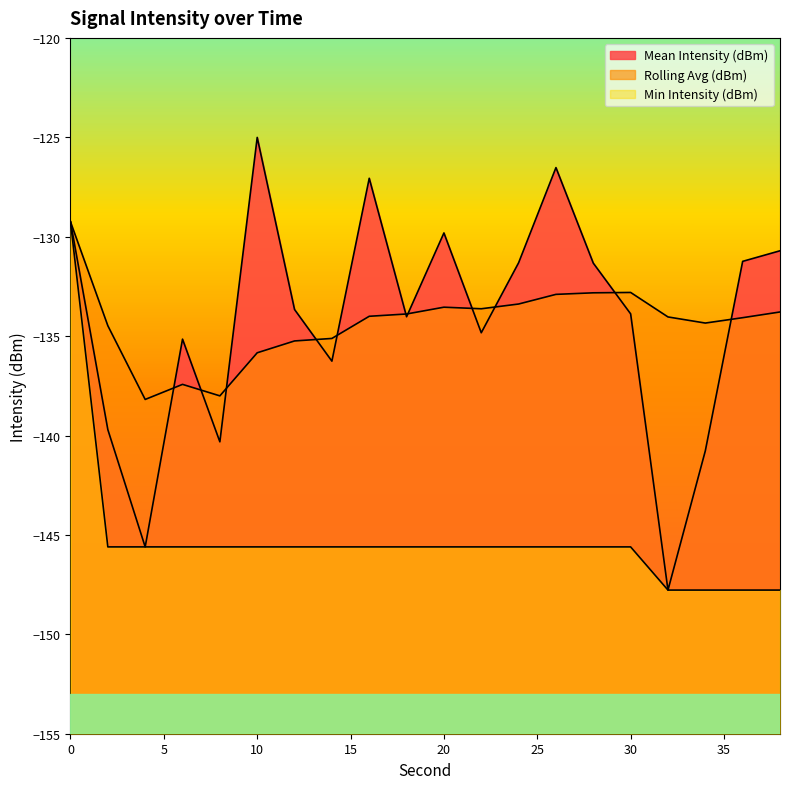

How many distinct data groups are displayed?

3